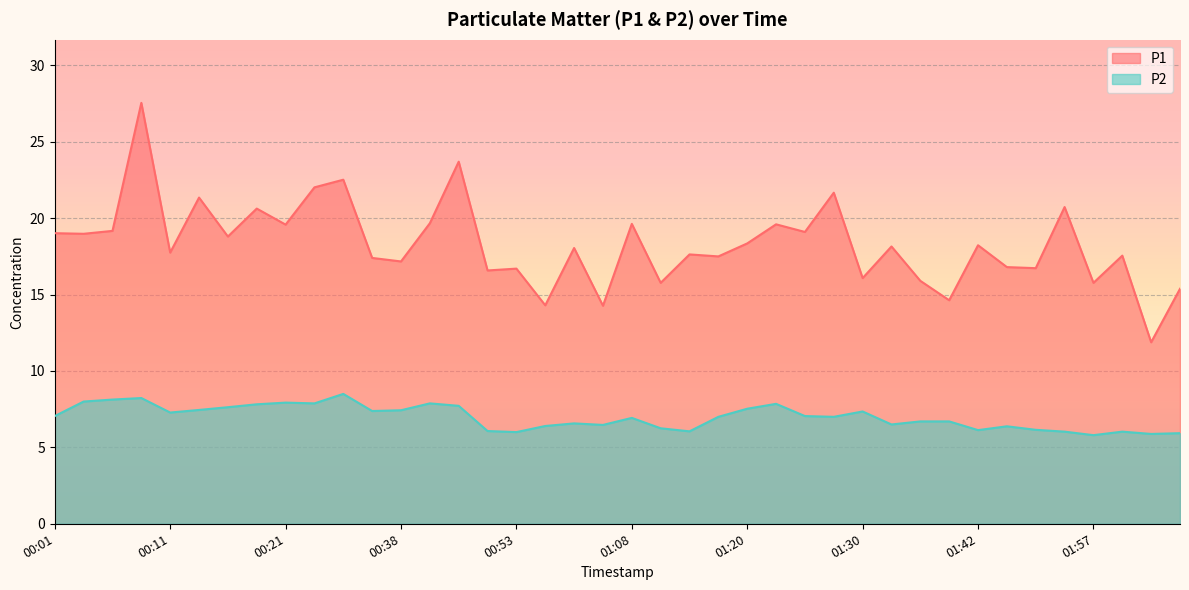

How many lines are shown in the chart?

2